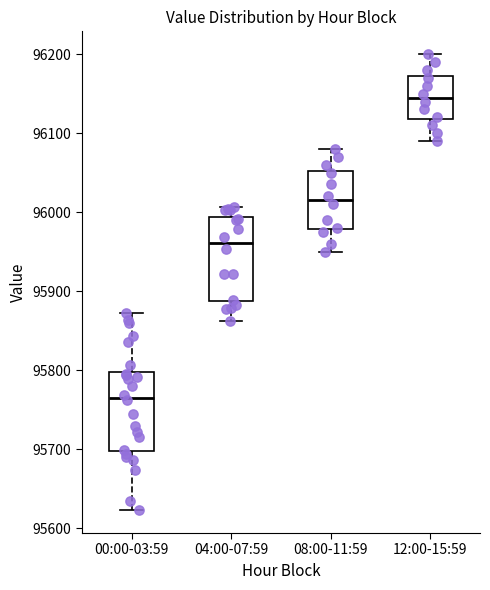

Which box's median line is the lowest?

00:00-03:59